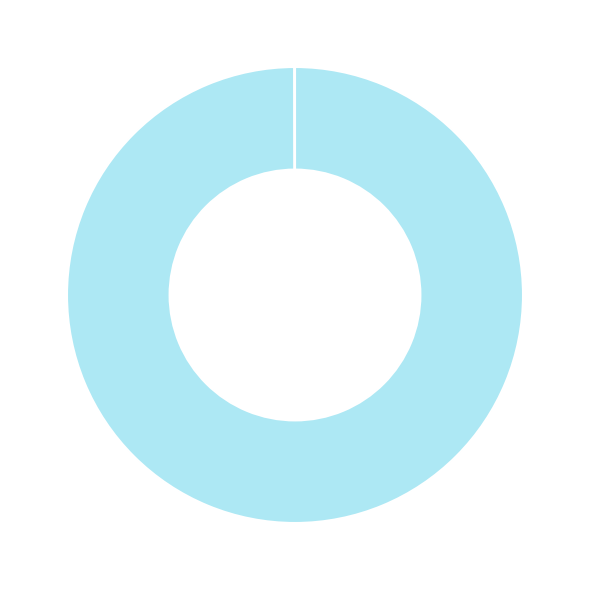

Rank the categories by value from lowest to highest.

железная пластина, изолятор, электронные компоненты, プロパン, 天然ガス(LNG以外), кислород, расходы на командировку, Пособие на поездку, обработка от пыли, ガソリン, Стоимость входящего транспорта, Стоимость доставки, инвестиции, заводское оборудование, Светильники, 軽油, C0000renewable energy, C0071Russia